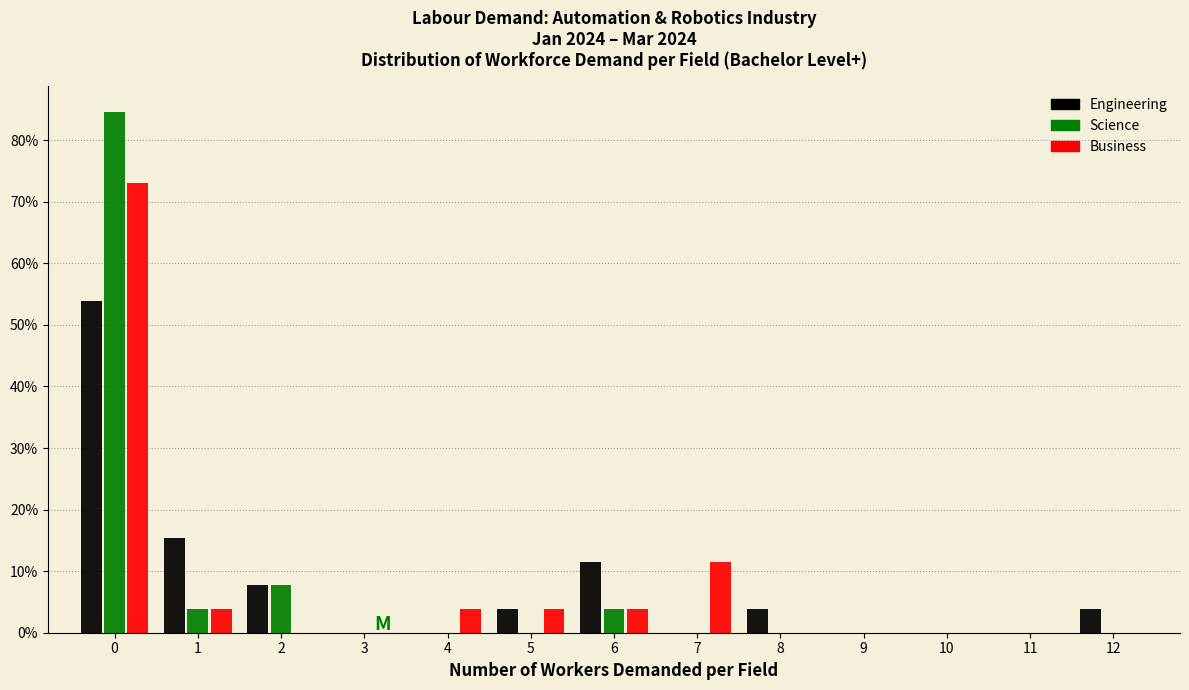

Reading left to right, list every range on the x-axis with the height of the bar of each series over it. The values are not printed on the chart, so give them approximately, as read against the axis.

-0.5 to 0.5: Engineering=54	Science=85	Business=73
0.5 to 1.5: Engineering=15	Science=4	Business=4
1.5 to 2.5: Engineering=8	Science=8	Business=0
2.5 to 3.5: Engineering=0	Science=0	Business=0
3.5 to 4.5: Engineering=0	Science=0	Business=4
4.5 to 5.5: Engineering=4	Science=0	Business=4
5.5 to 6.5: Engineering=12	Science=4	Business=4
6.5 to 7.5: Engineering=0	Science=0	Business=12
7.5 to 8.5: Engineering=4	Science=0	Business=0
8.5 to 9.5: Engineering=0	Science=0	Business=0
9.5 to 10.5: Engineering=0	Science=0	Business=0
10.5 to 11.5: Engineering=0	Science=0	Business=0
11.5 to 12.5: Engineering=4	Science=0	Business=0